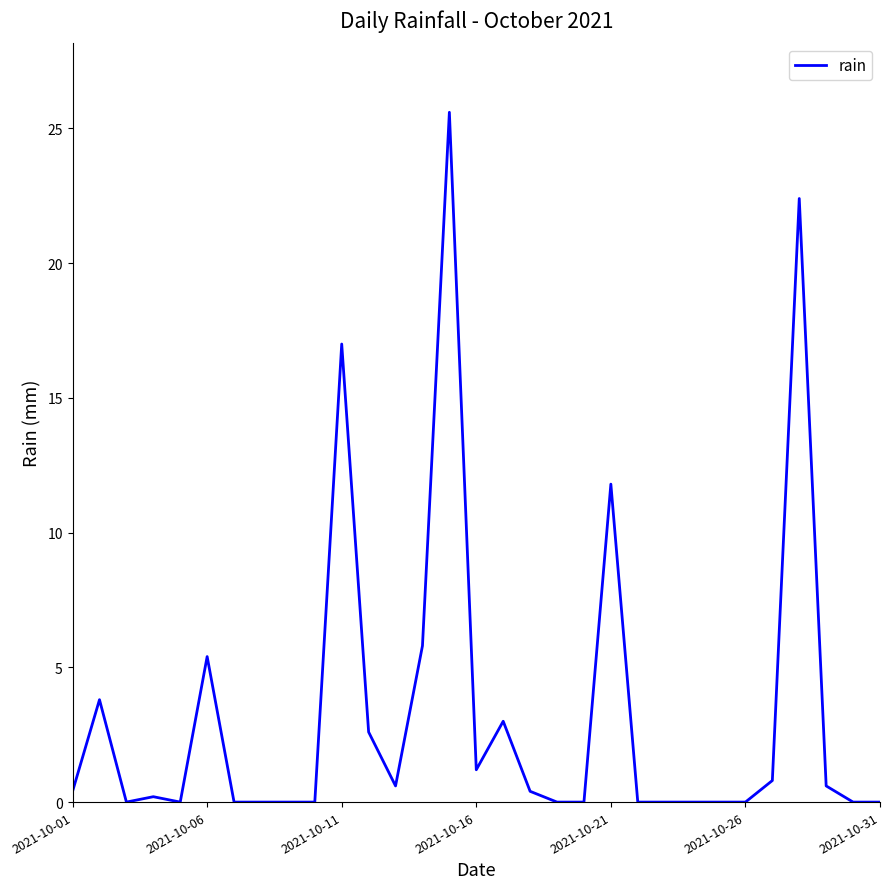

What is the difference between the maximum and minimum values?

25.6